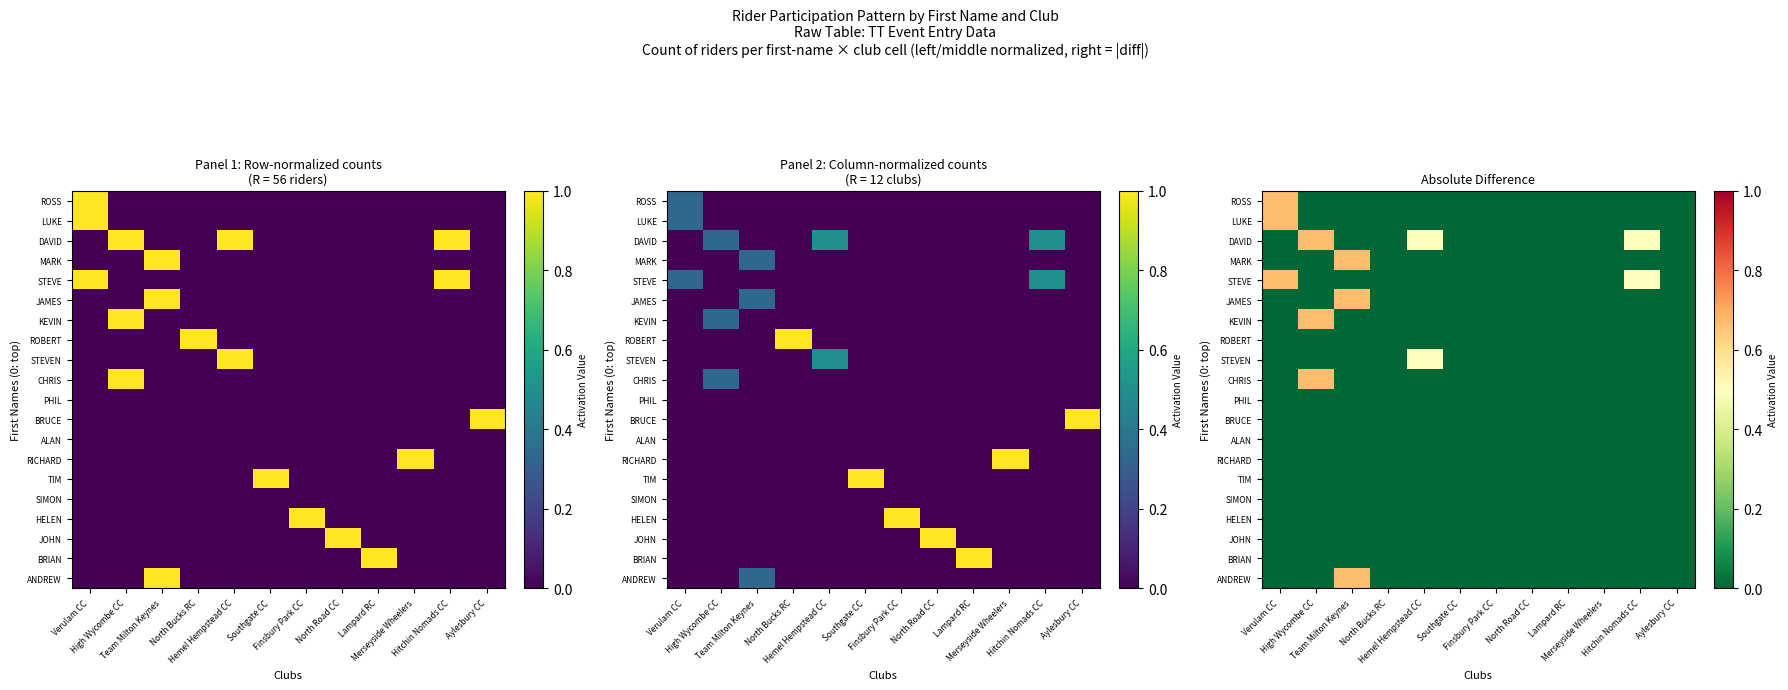

Count the DAVID values in the range 0 to 1.

12